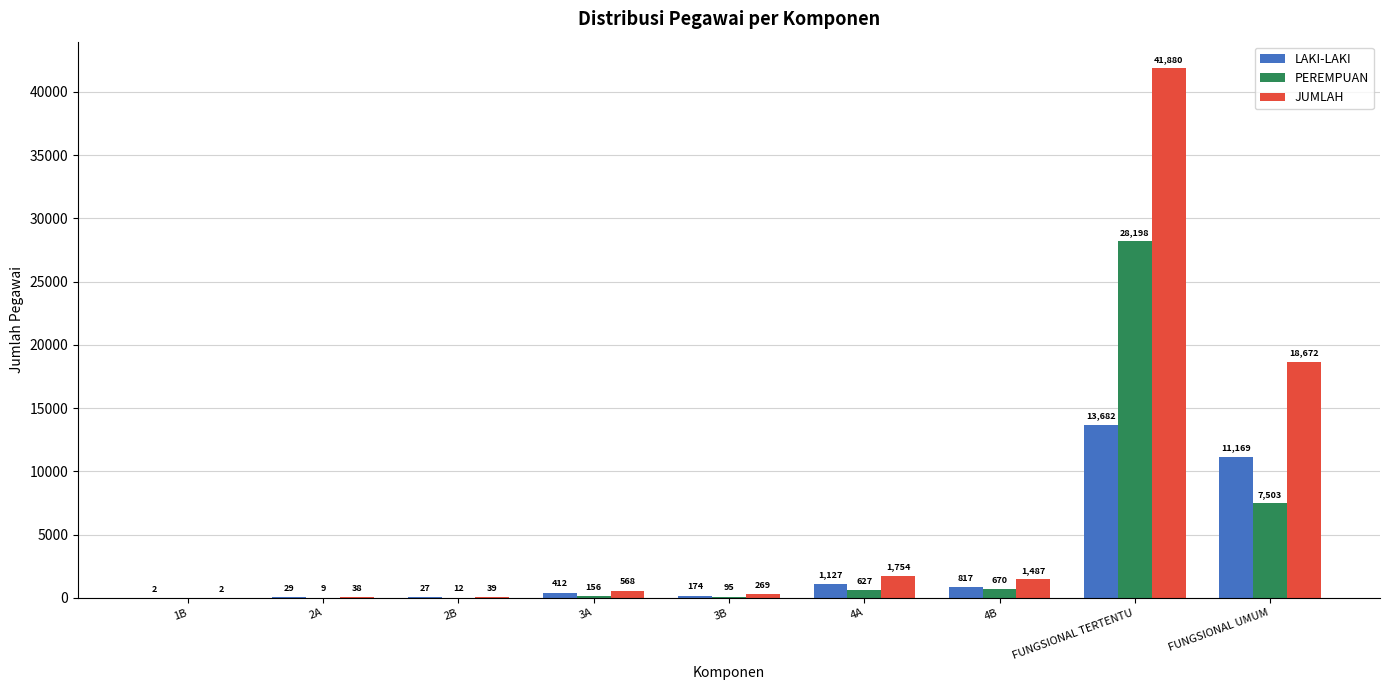

What is the sum of all LAKI-LAKI values?

27439